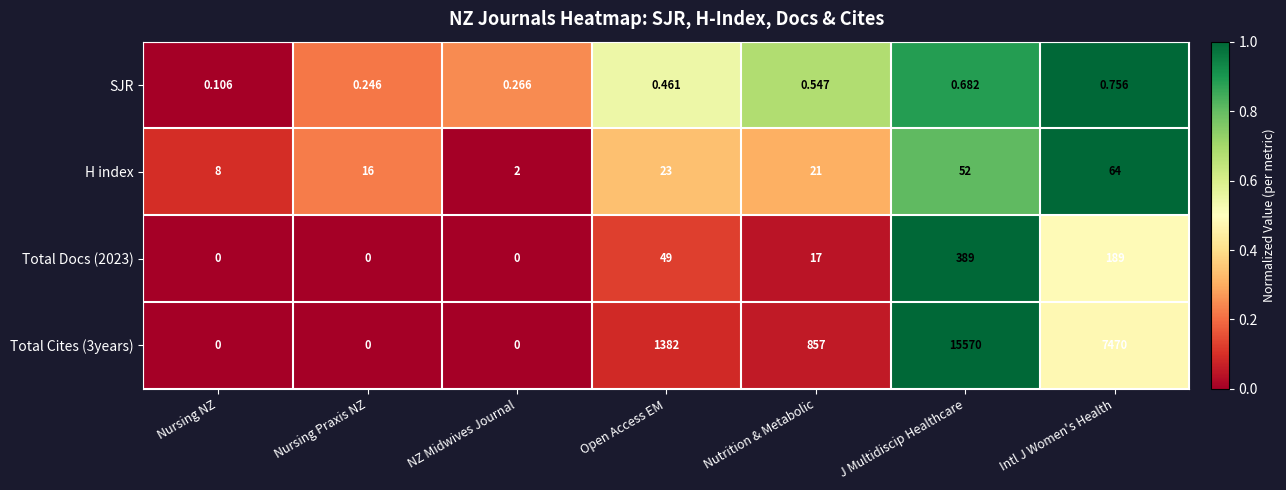

Where is SJR nearest to the value 0?

Nursing NZ